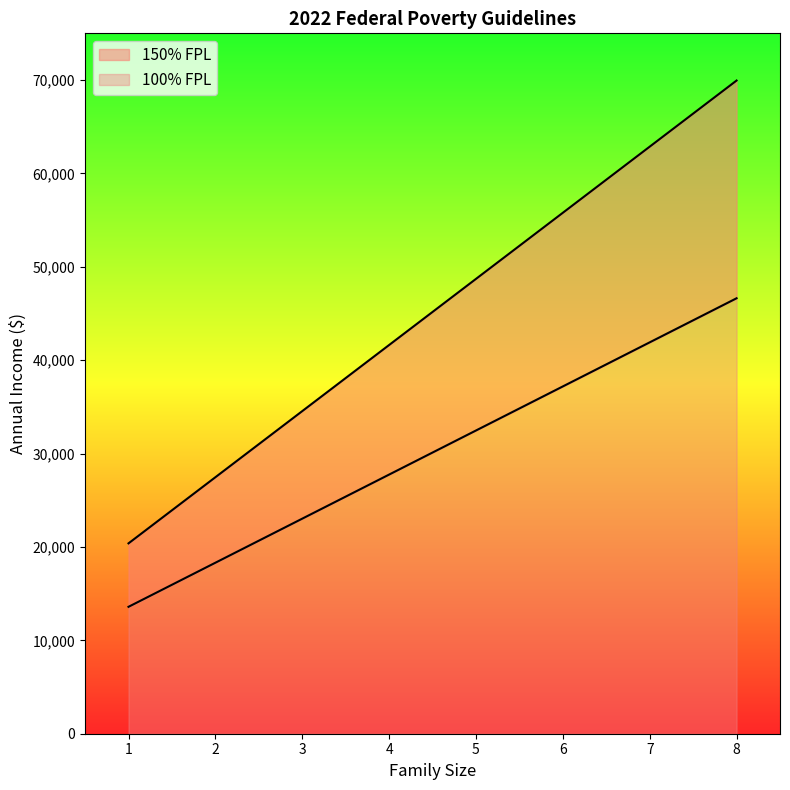

What is the total value across all series at 3?

34545